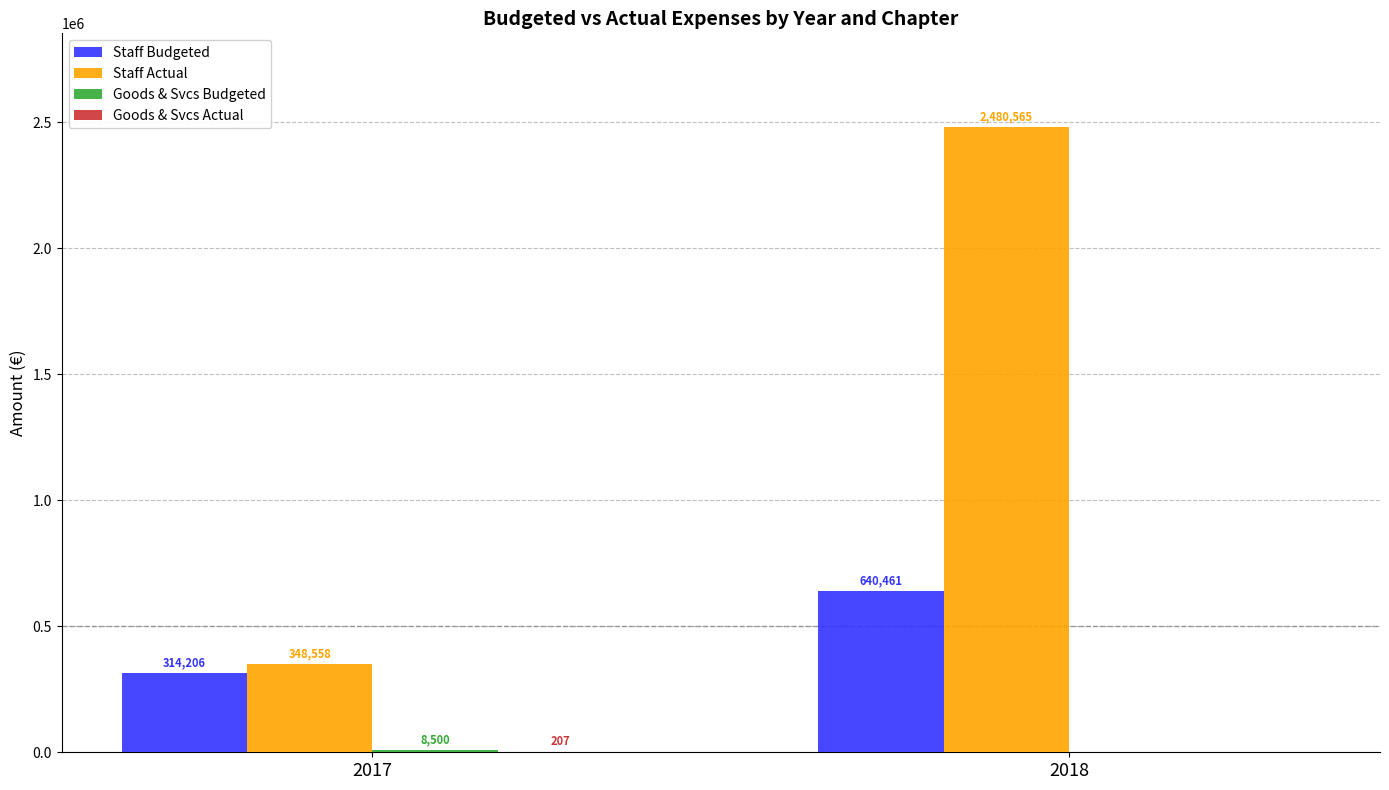

The value of Staff Actual at 2017 is 118850.2. True or false?

False